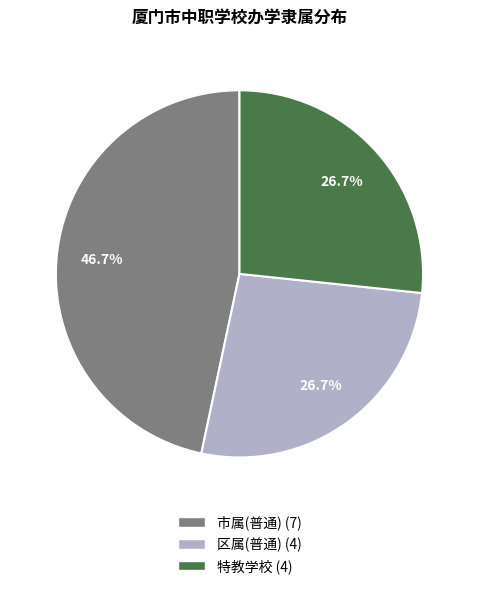

To the nearest percent, what is the difference between the 特教学校 and 市属 slice percentages?

20%